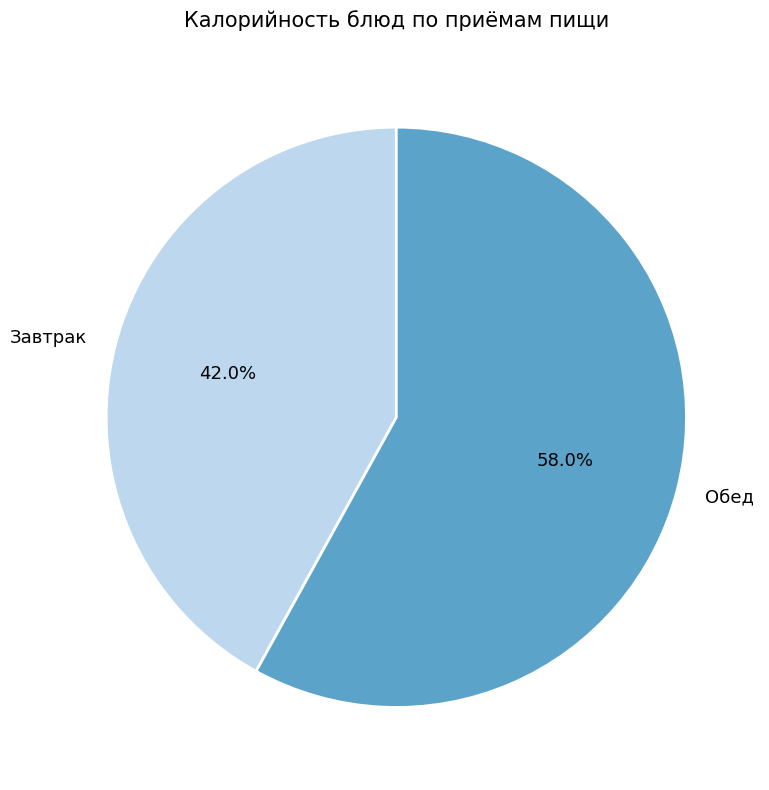

How many segments does this pie chart have?

2